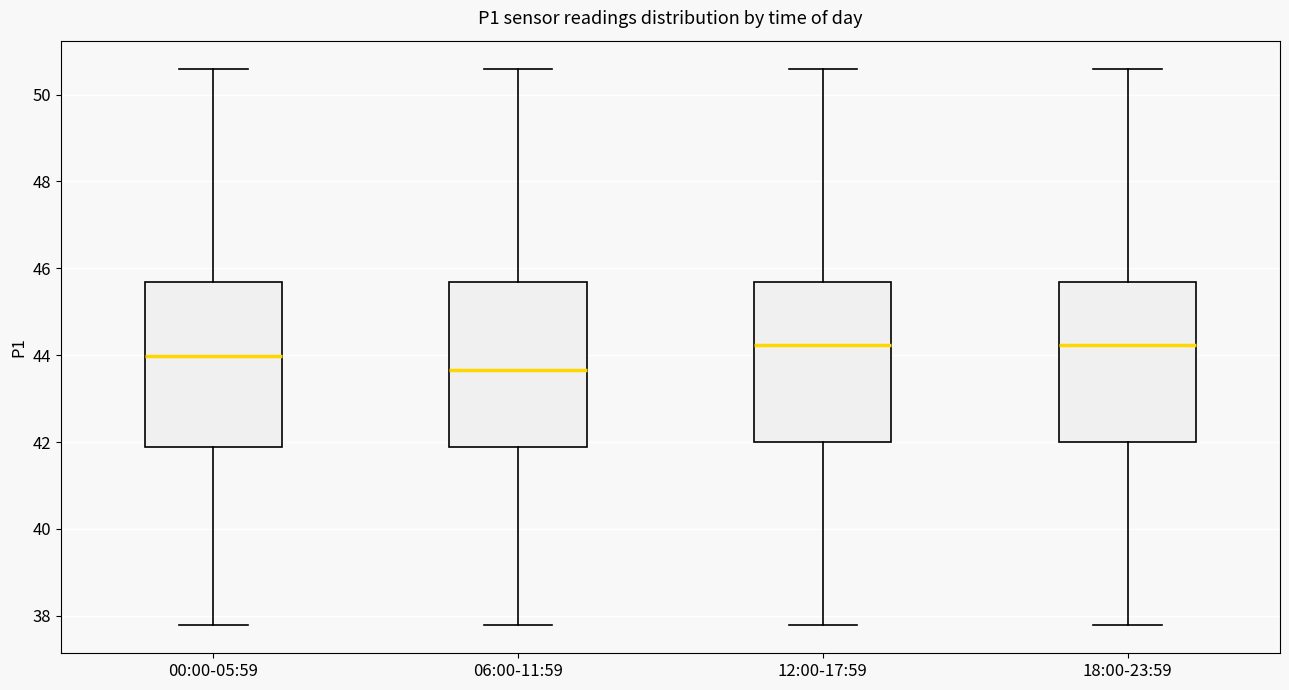

Reading left to right, read every box against the y-axis: the position of its median line, the range the box covers, and the ends of its whiskers. The values are not printed on the chart, so give them approximately, as read against the axis.

00:00-05:59: median 44.0, box 41.8 to 45.6, whiskers 37.8 to 50.6
06:00-11:59: median 43.6, box 41.8 to 45.6, whiskers 37.8 to 50.6
12:00-17:59: median 44.2, box 42.0 to 45.6, whiskers 37.8 to 50.6
18:00-23:59: median 44.2, box 42.0 to 45.6, whiskers 37.8 to 50.6